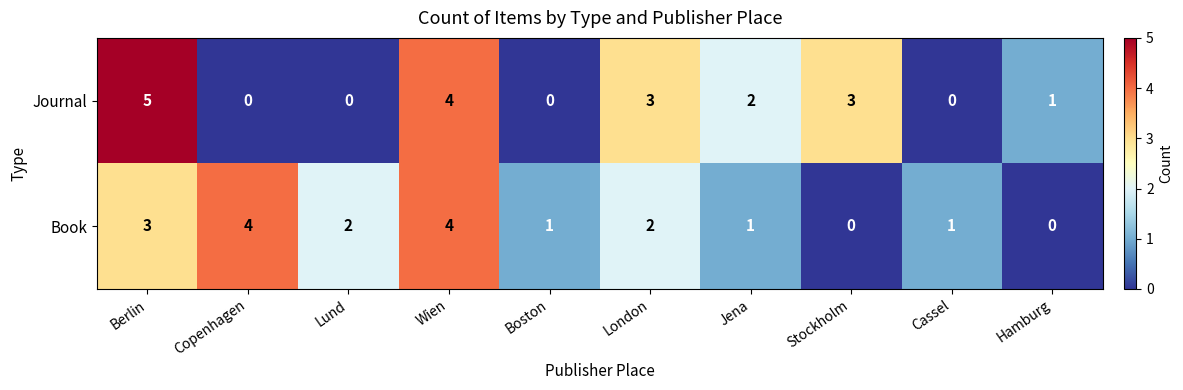

The Journal series shows -2 at Lund. True or false?

False